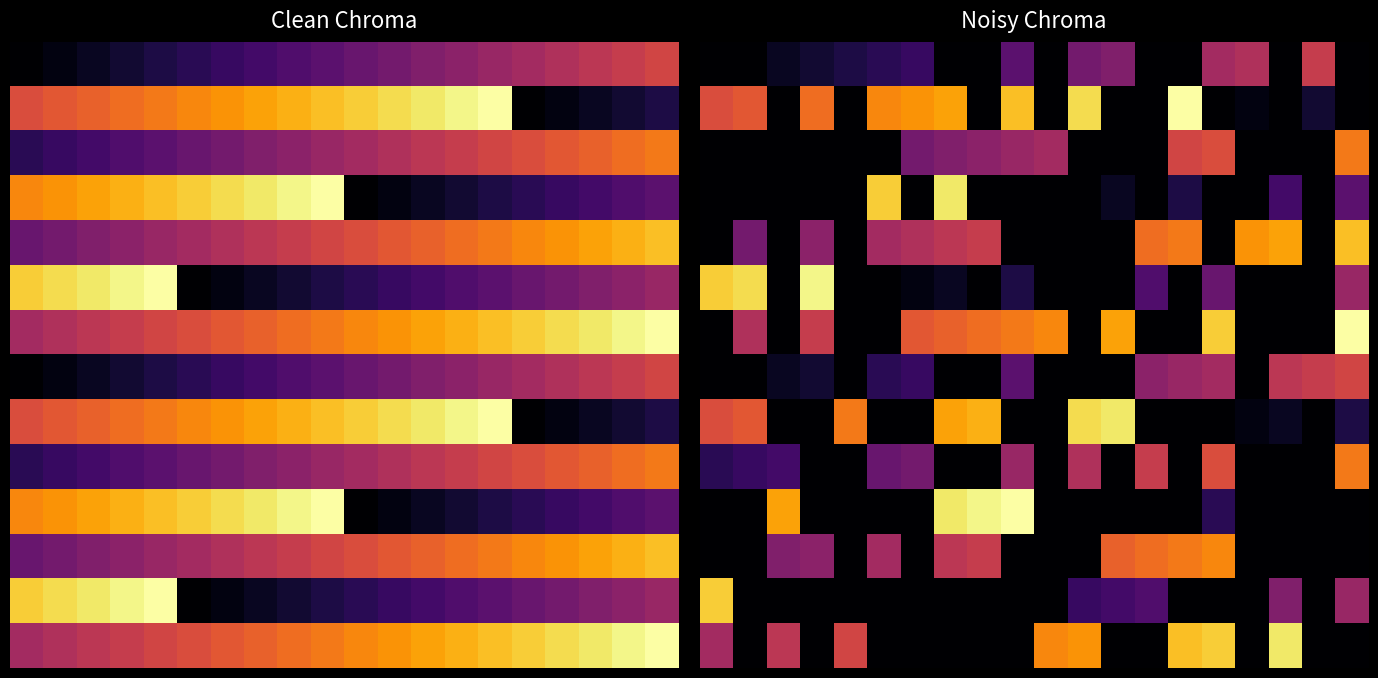

What is the difference between the highest and lowest values at 11?

1054